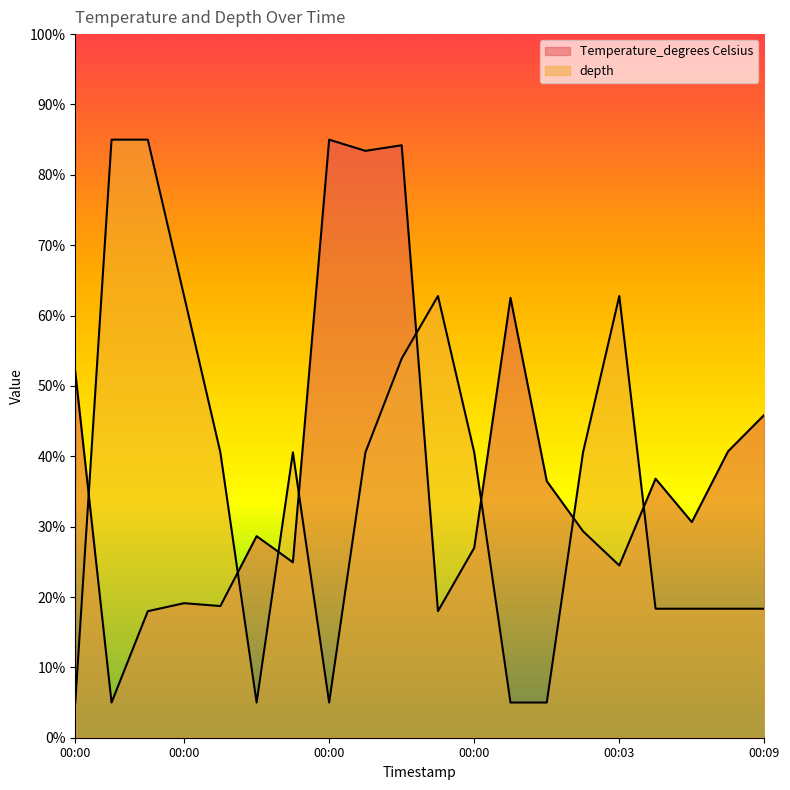

True or false: depth has a value of 8.6 at 2020-06-14T00:00:00.

False